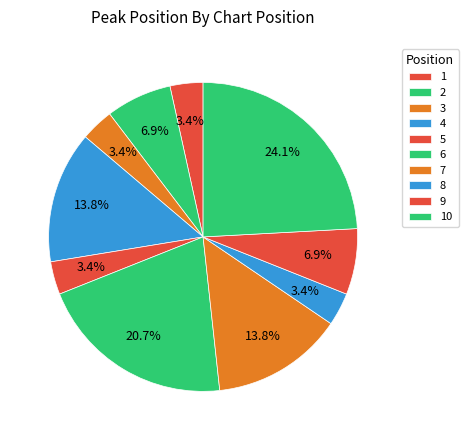

Count the number of slices in the pie.

10